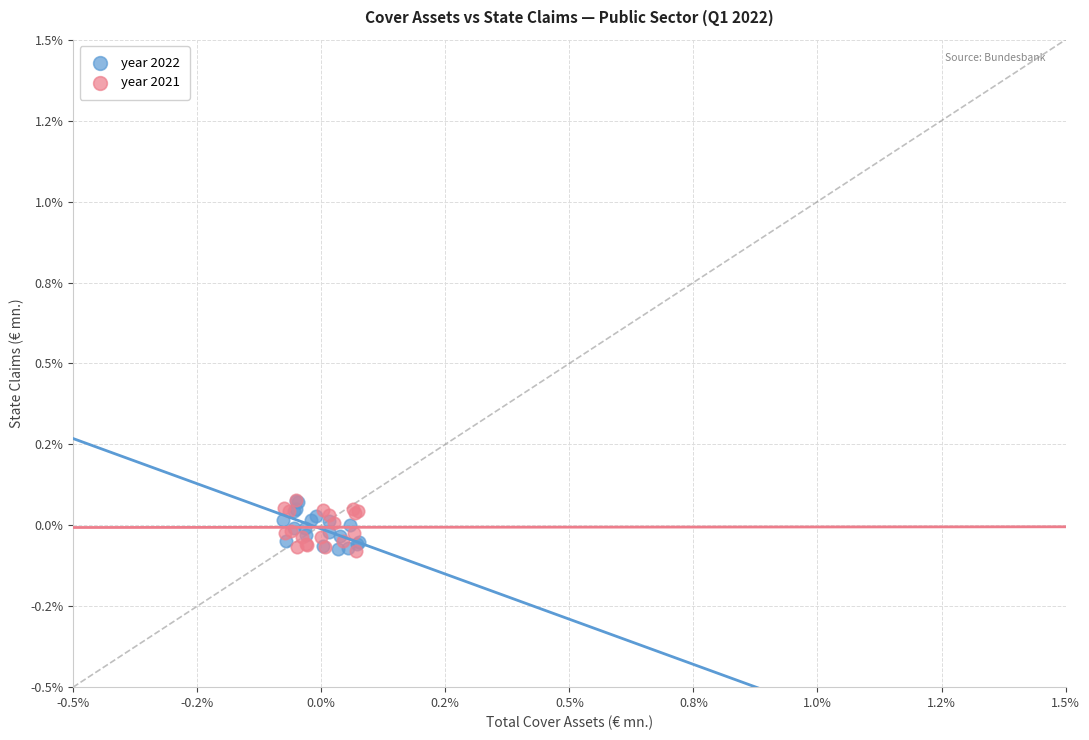

What are all the series names shown in the legend?

year 2022, year 2021